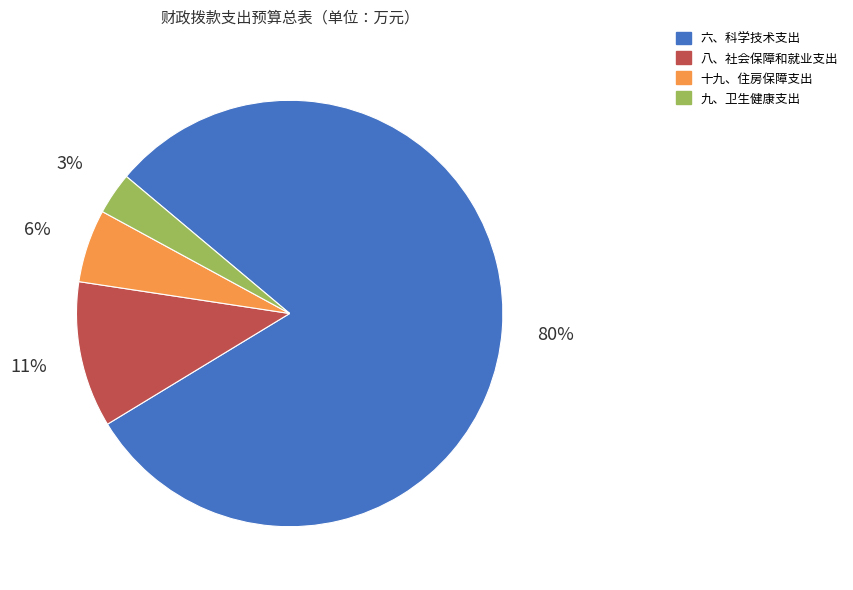

To the nearest percent, what percentage of the pie is 十九、住房保障支出?

6%